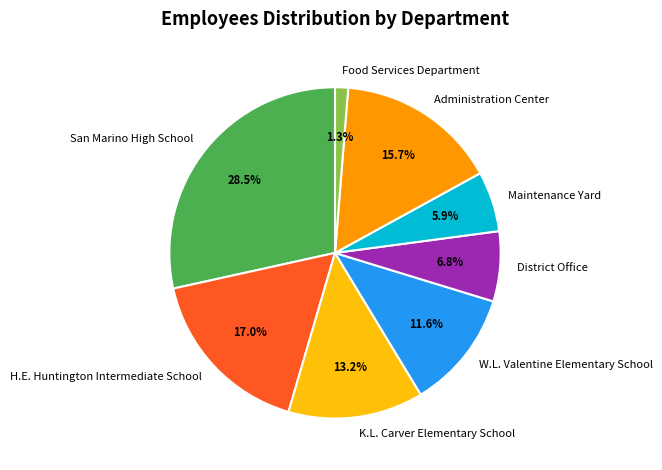

Count the number of slices in the pie.

8